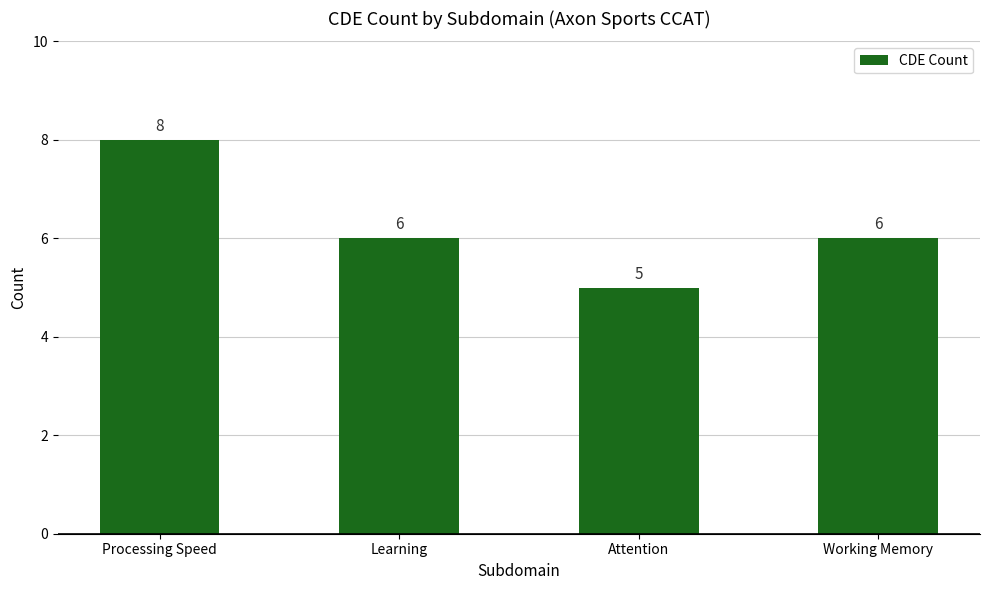

At which label does the data first exceed 6?

Processing Speed